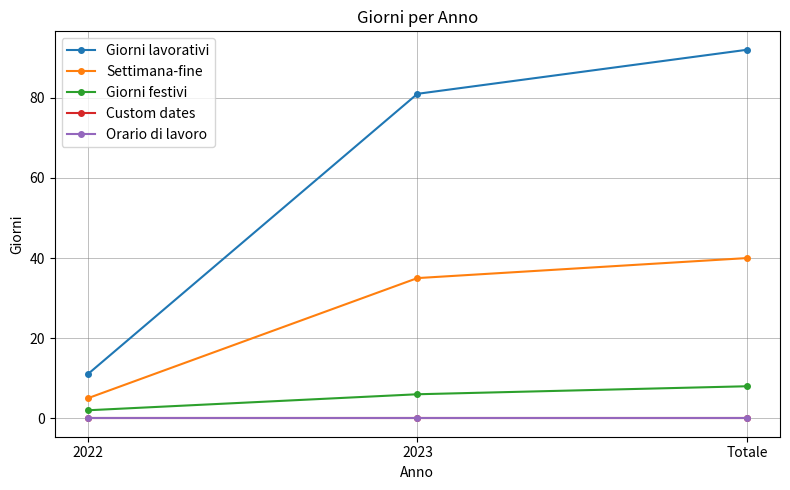

Is this an area chart (filled region under the line)?

No